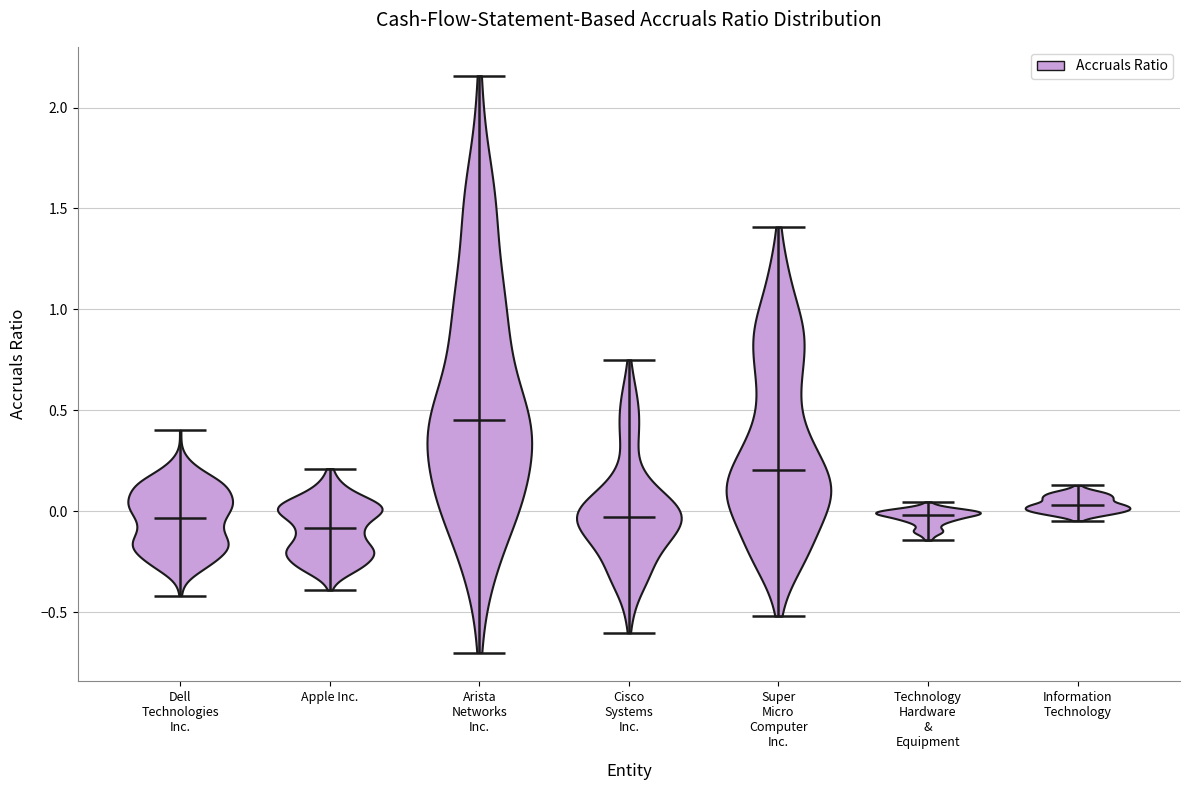

What is the highest point the violin for Information Technology reaches on the y-axis? The values are not printed on the chart, so give them approximately, as read against the axis.

0.15